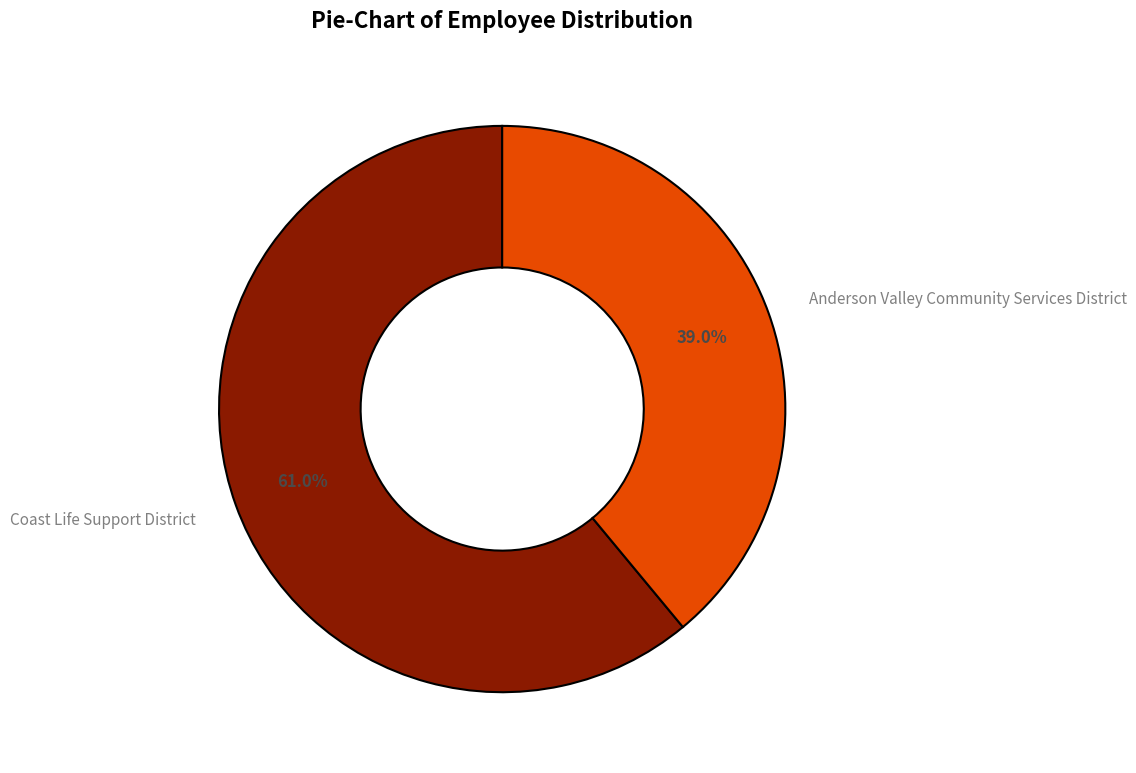

Rank the categories by value from highest to lowest.

Coast Life Support District, Anderson Valley Community Services District